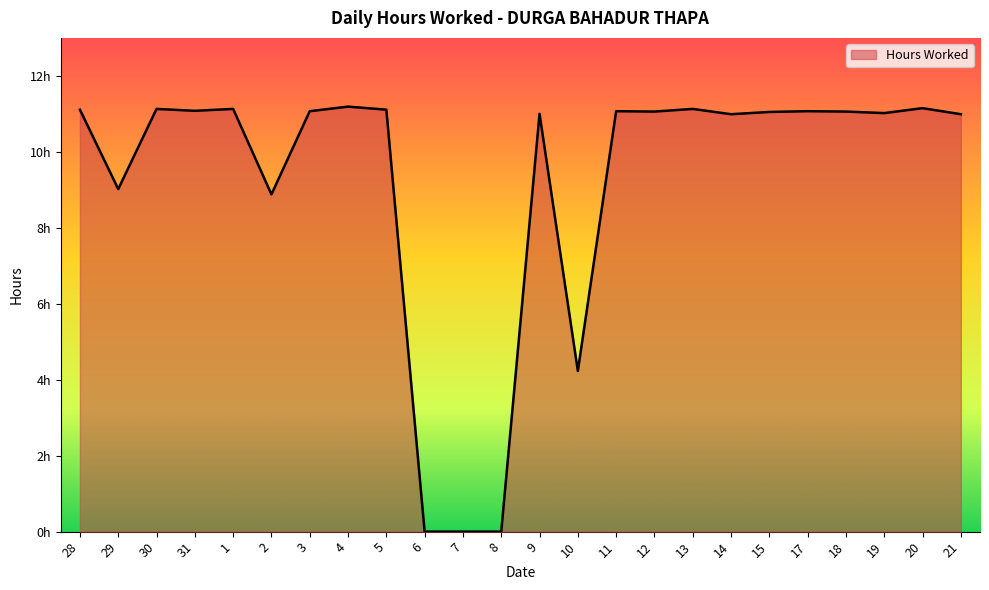

What is the label of the 20th point from the right?

1